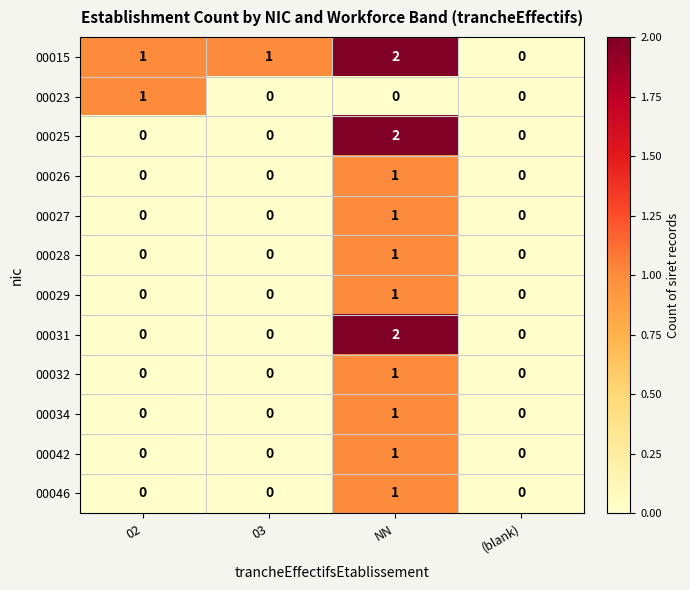

What is the spread (max minus min) of values at NN?

2